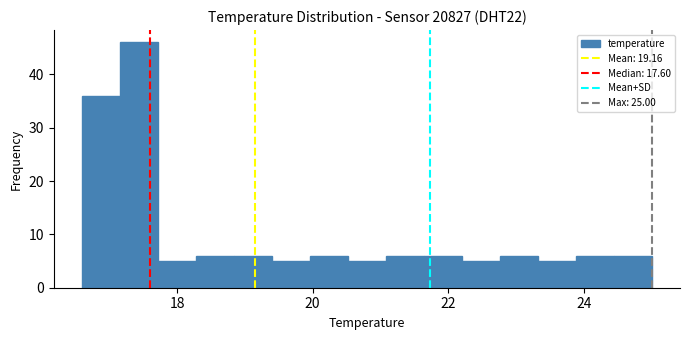

Read against the x-axis, roughly where is the centre of the tallest bar?

17.4